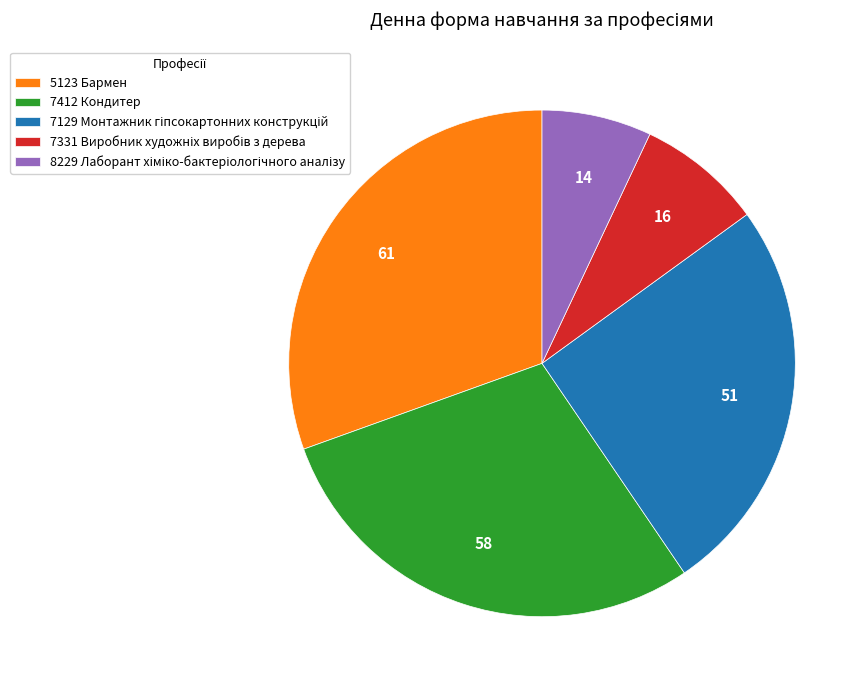

Is there a majority slice in this chart?

No